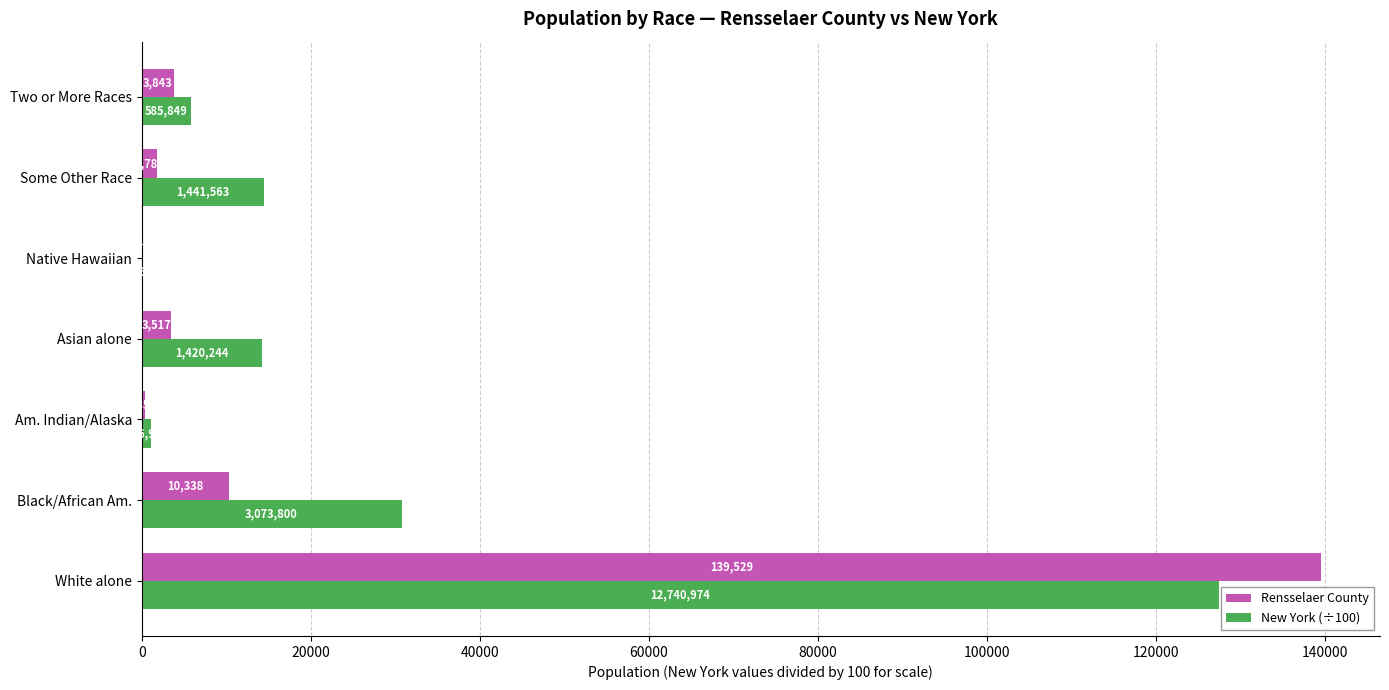

True or false: New York (÷100) has a value of 22025.5 at Some Other Race.

False